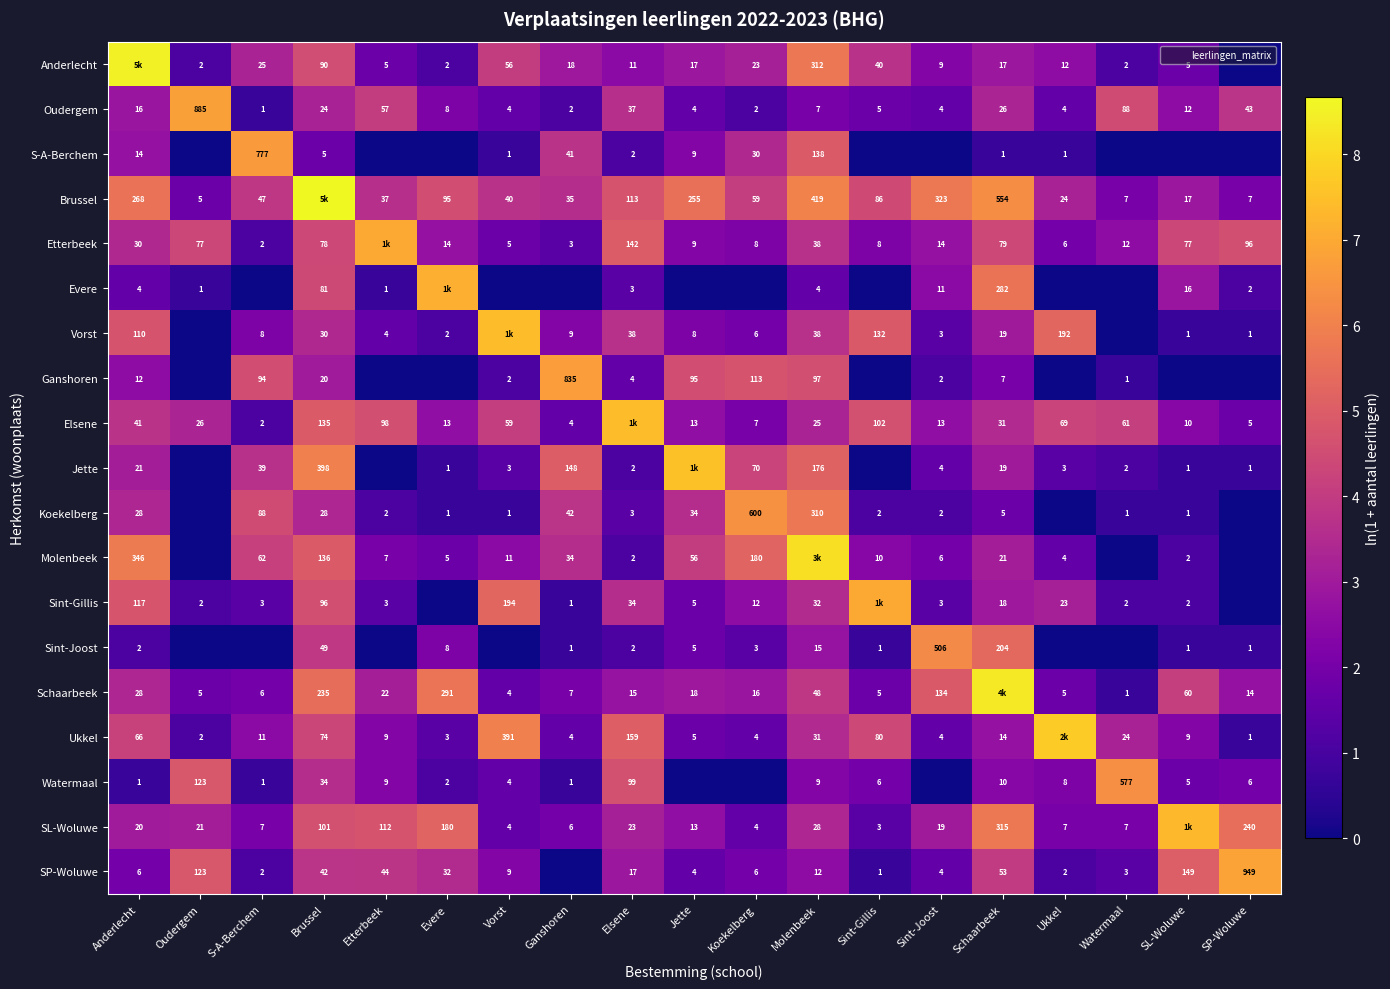

Which label corresponds to the smallest value in the chart?

SP-Woluwe